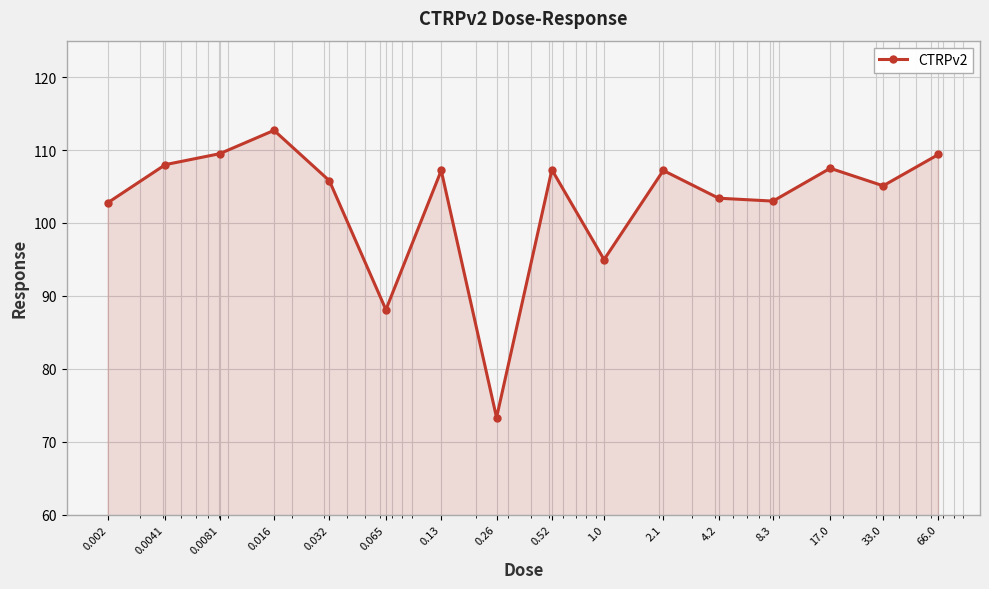

How many lines are shown in the chart?

1